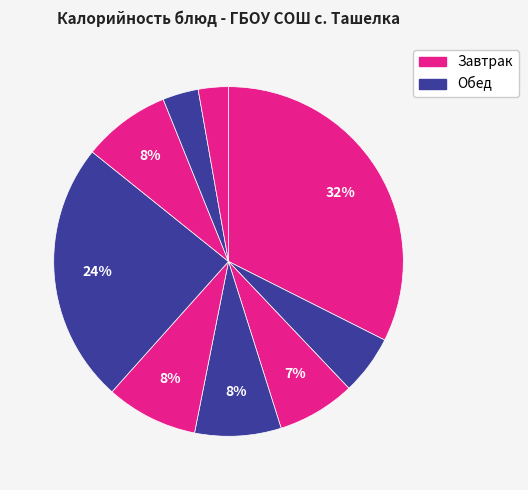

How many slices are in this pie chart?

9